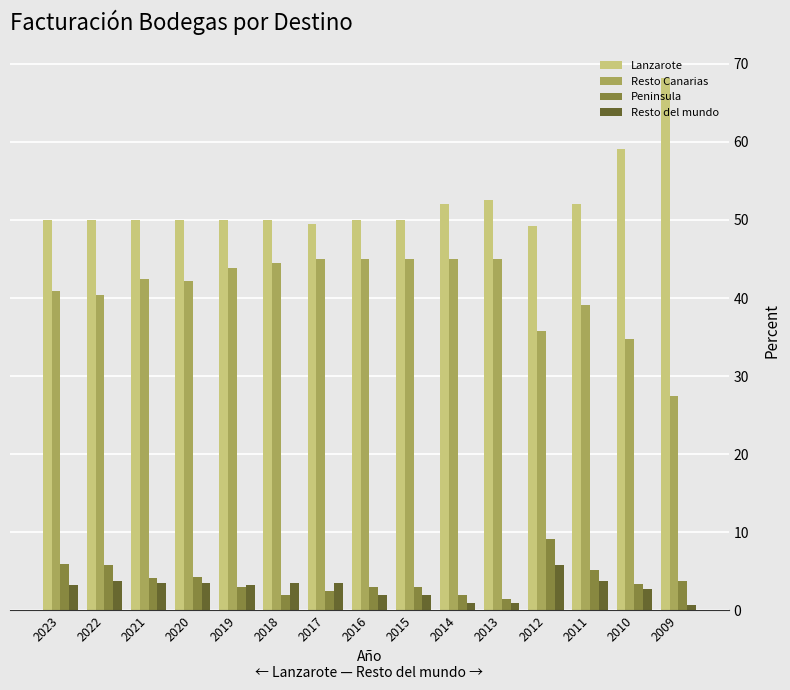

How many groups of bars are there?

15